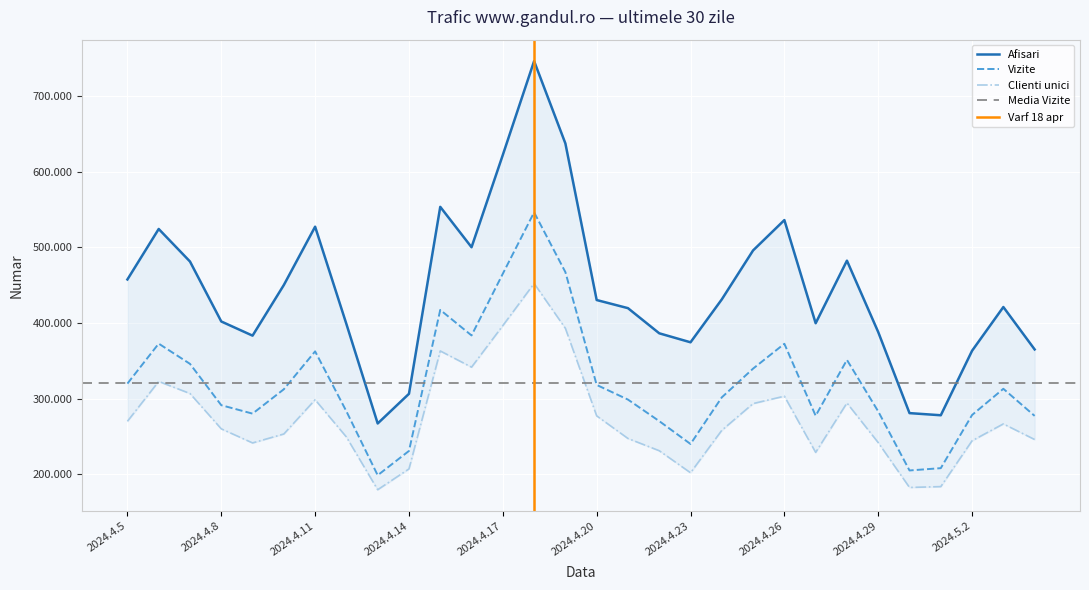

What are all the series names shown in the legend?

Afisari, Vizite, Clienti unici